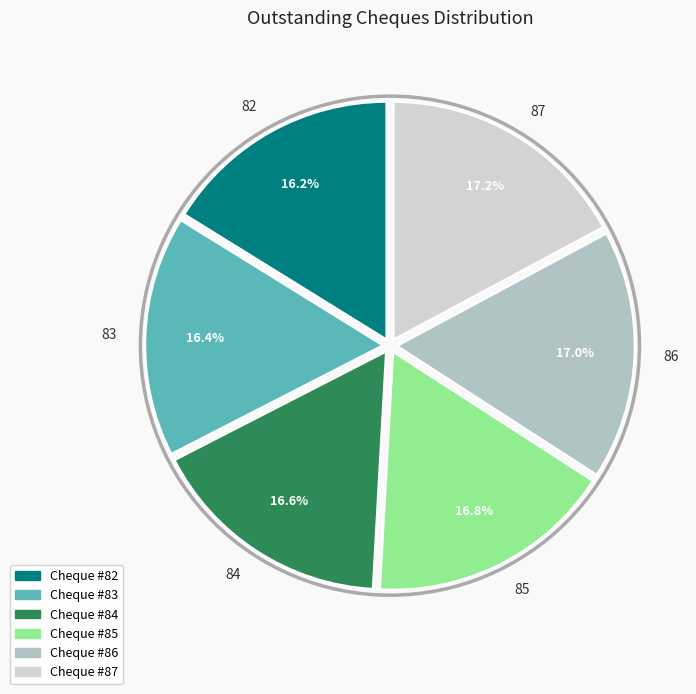

Does any single category account for the majority?

No